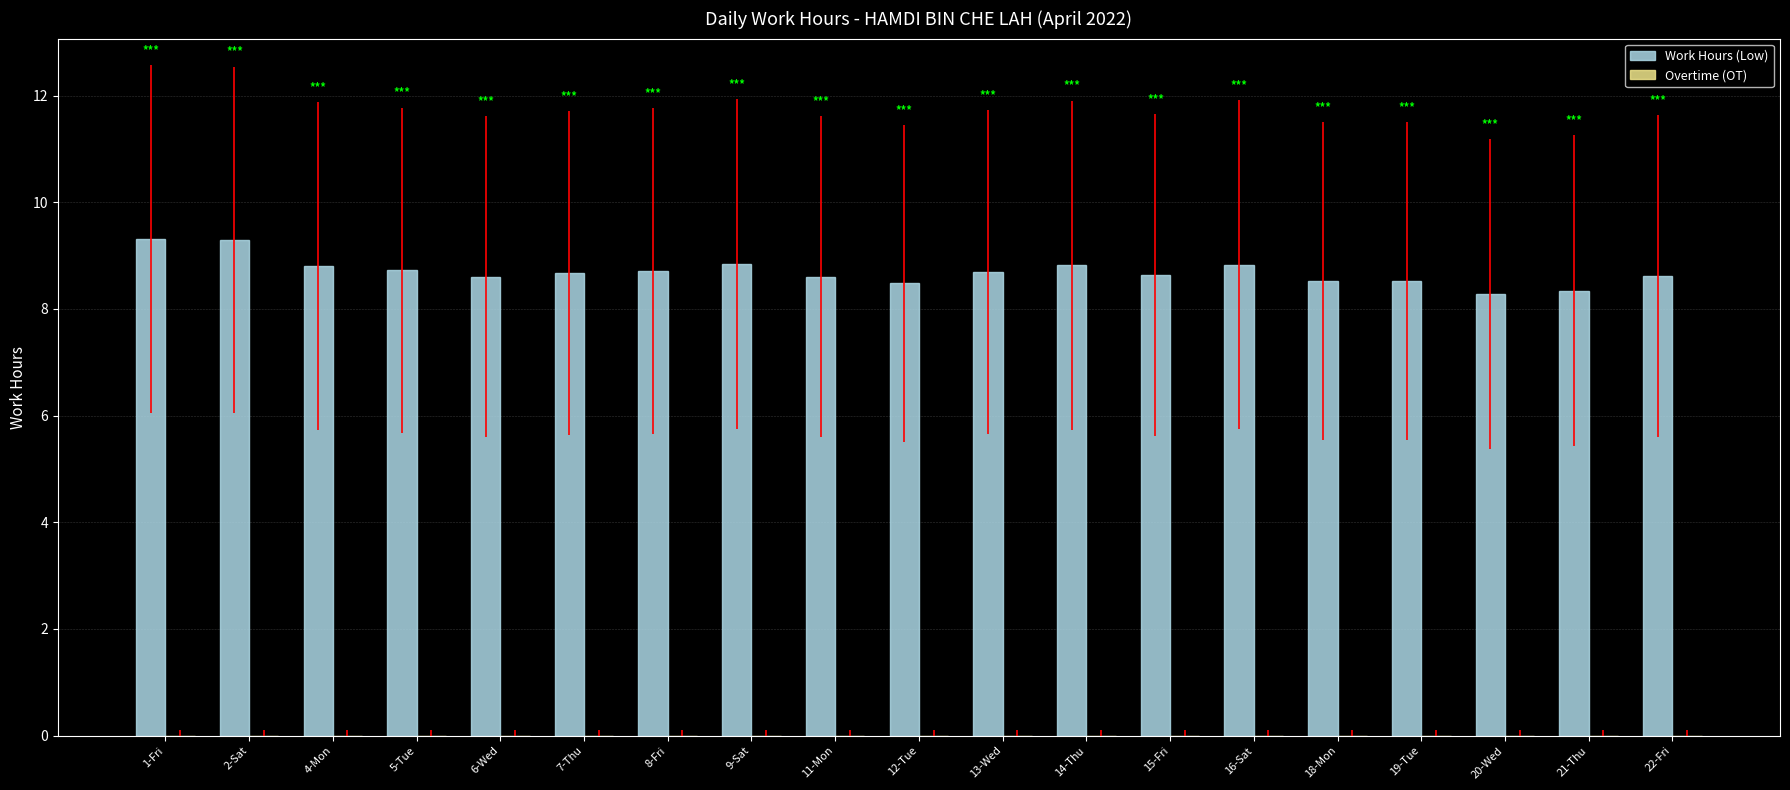

How many values are between 8 and 9?

17